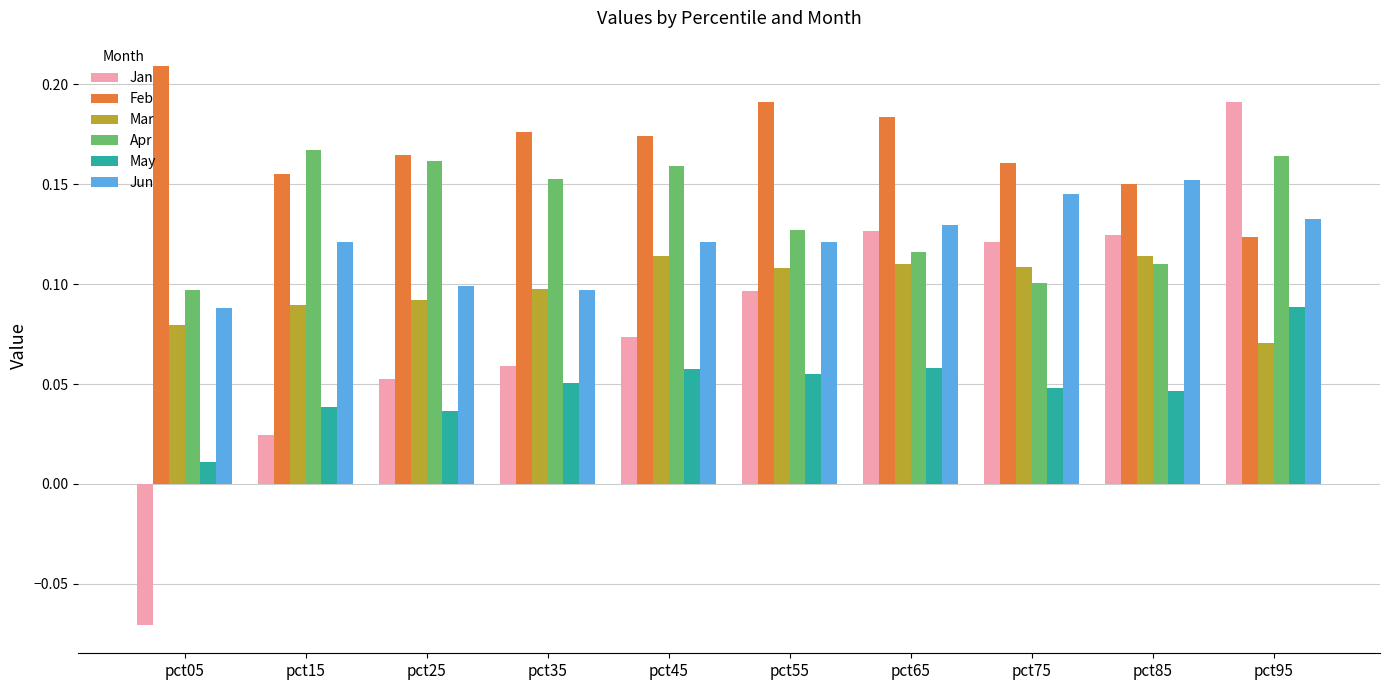

The value of Mar at pct75 is 0.2. True or false?

False